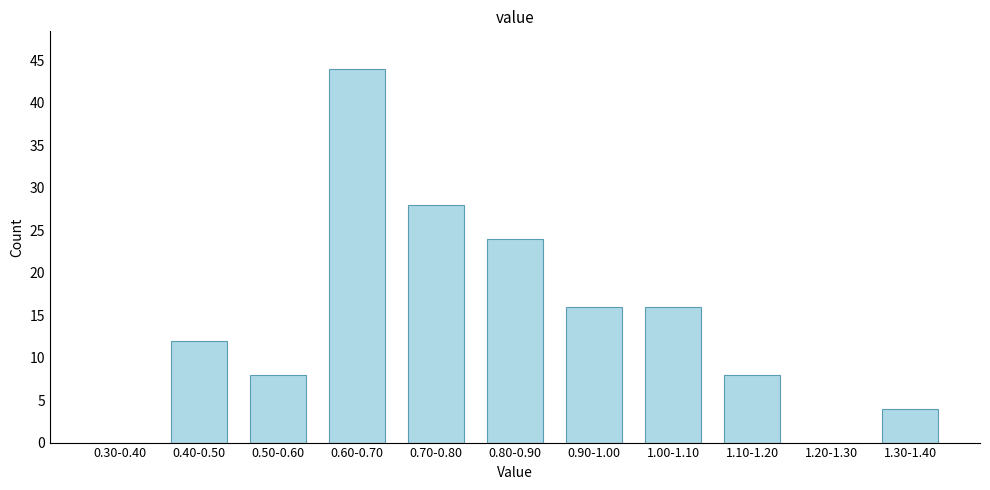

Reading left to right, list all the values displayed in this chart.

0.30-0.40=0	0.40-0.50=12	0.50-0.60=8	0.60-0.70=44	0.70-0.80=28	0.80-0.90=24	0.90-1.00=16	1.00-1.10=16	1.10-1.20=8	1.20-1.30=0	1.30-1.40=4